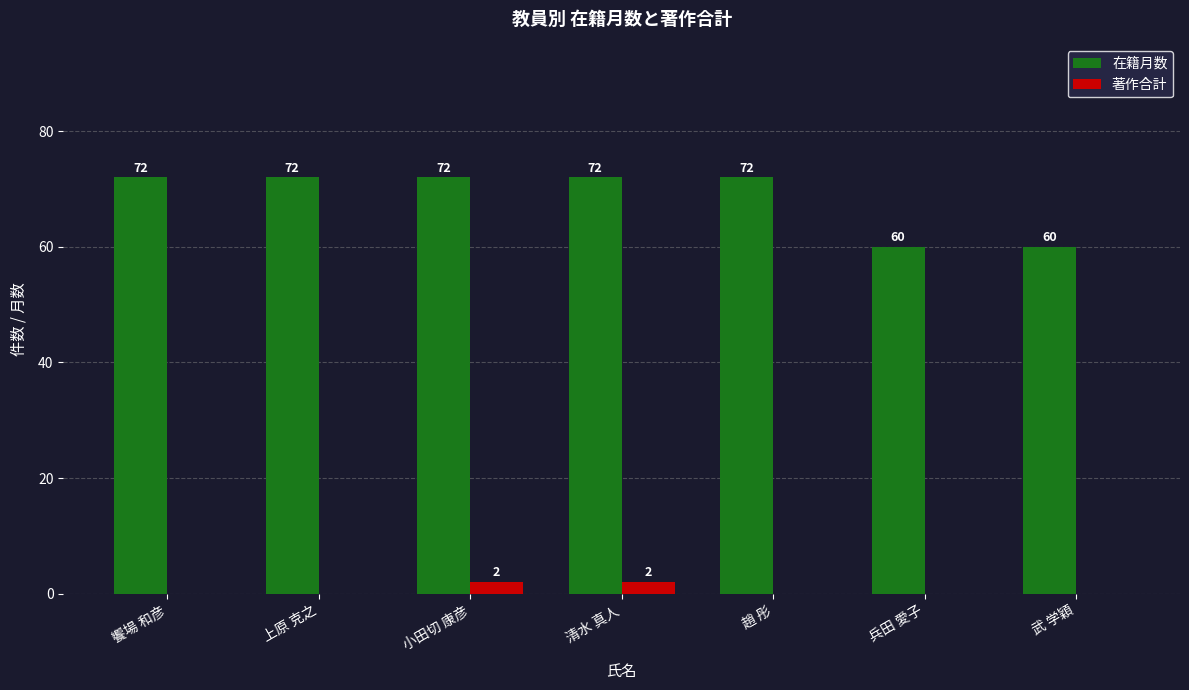

Is it true that 在籍月数 equals 26 at 小田切 康彦?

False